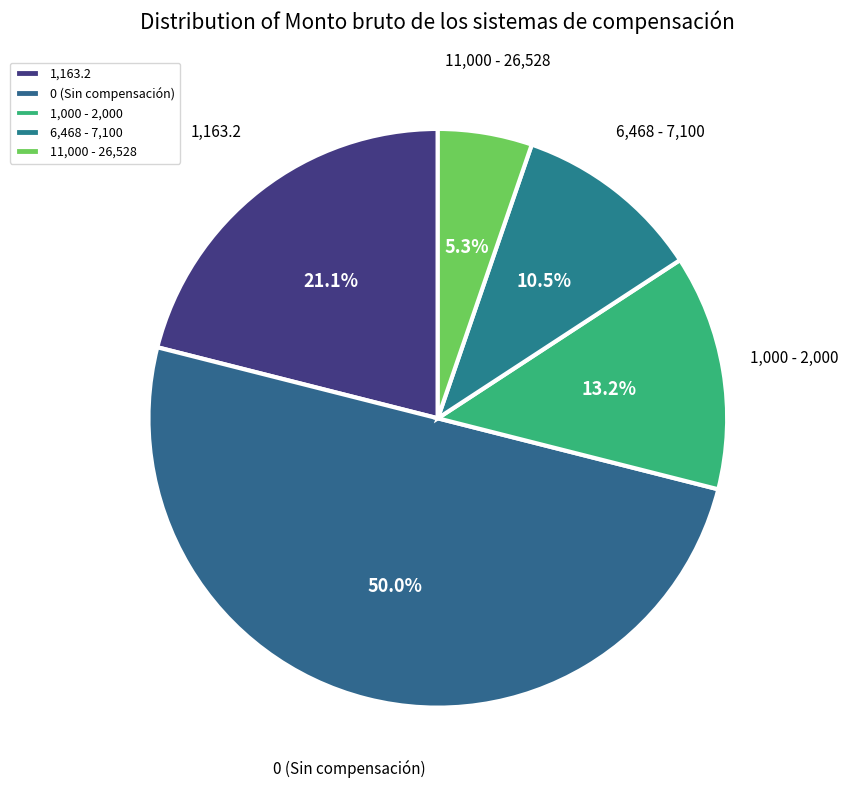

Which slice represents more than half of the pie?

0 (Sin compensación)